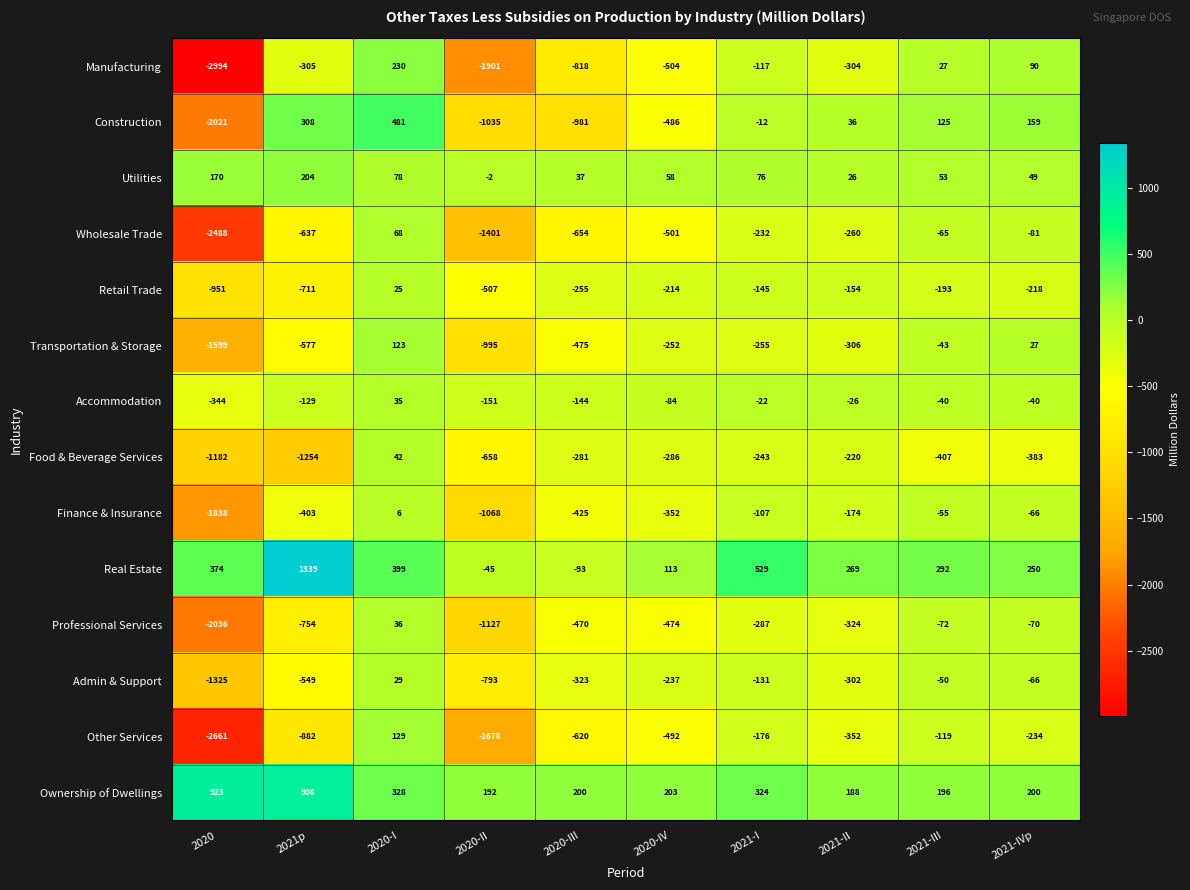

The Wholesale Trade series shows -260 at 2021-II. True or false?

True